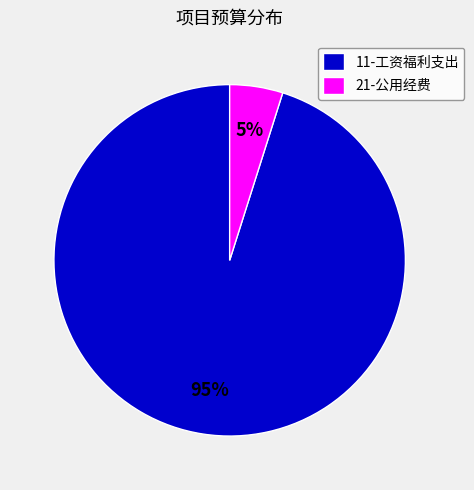

Which category has the smallest portion of the pie?

21-公用经费